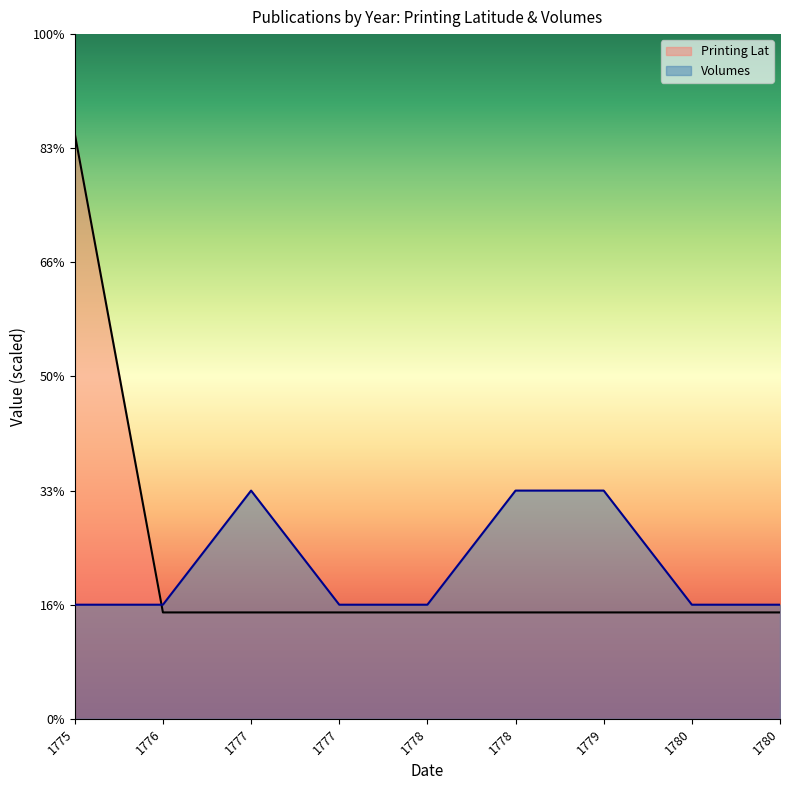

Rank the categories by Volumes value from highest to lowest.

1777, 1778, 1779, 1775, 1776, 1777, 1778, 1780, 1780